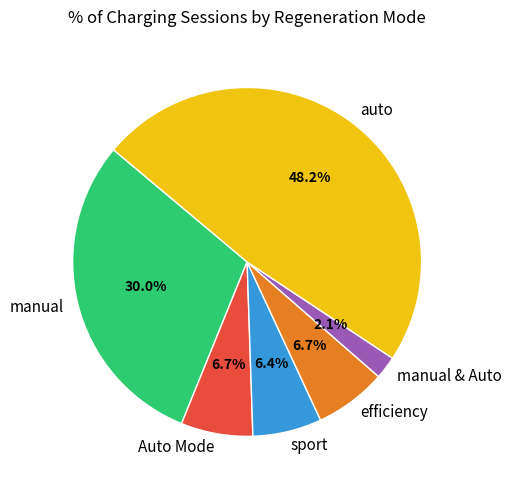

How many segments does this pie chart have?

6